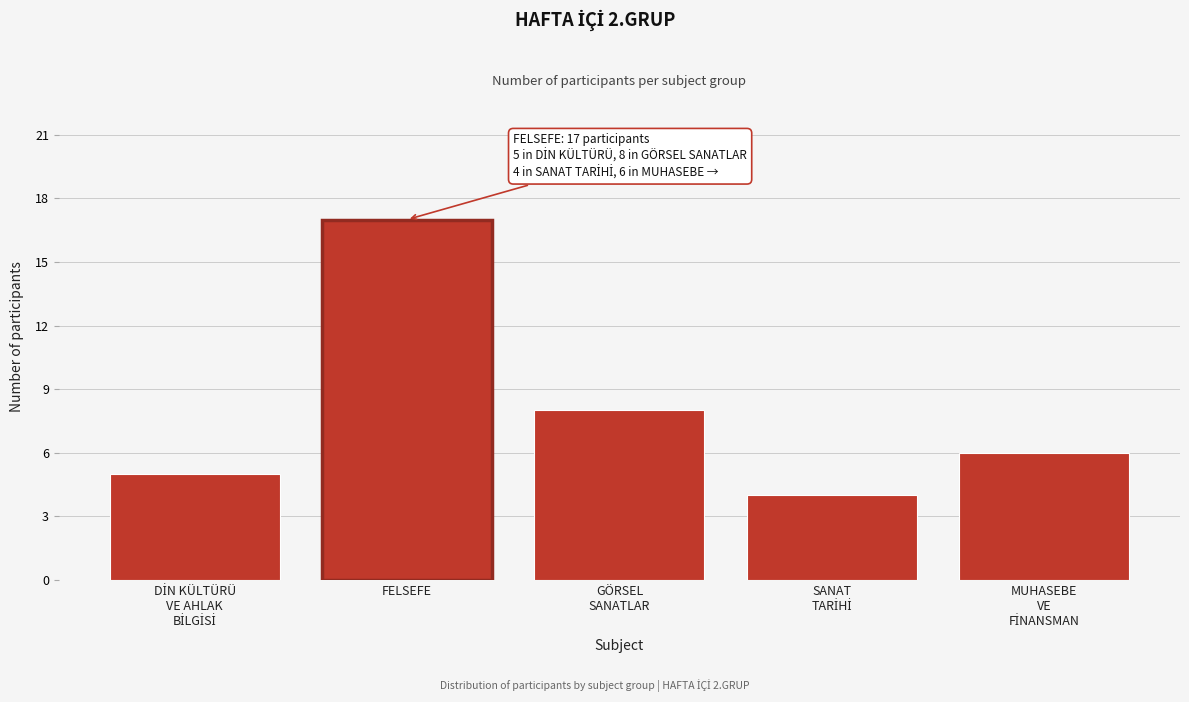

Reading left to right, what are all the values shown in this chart?

5	17	8	4	6